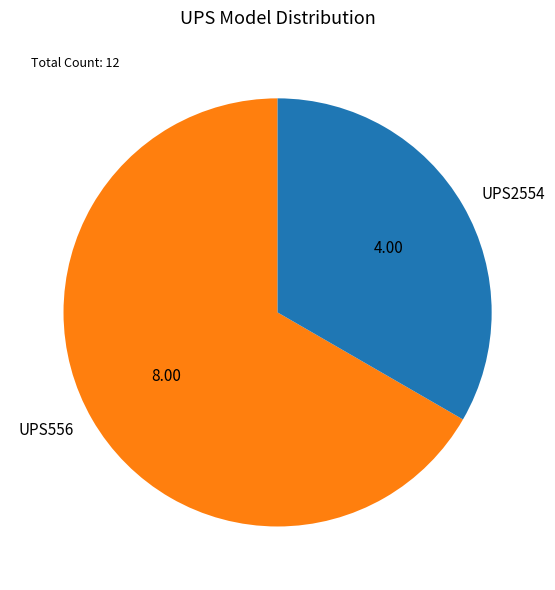

Do UPS2554 and UPS556 together represent more than half of the pie?

Yes